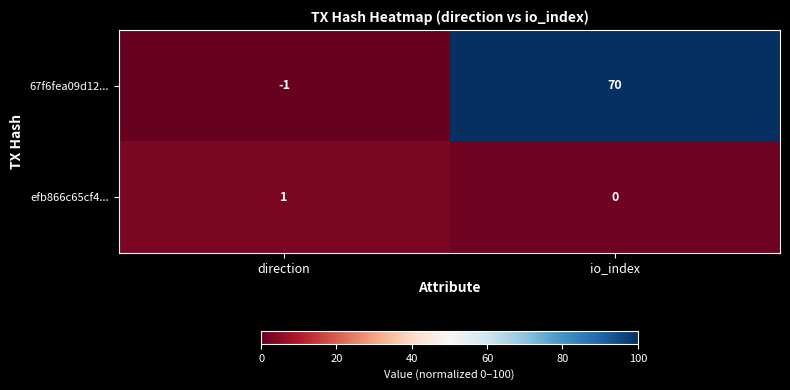

Reading right to left, extract all data points from this chart.

67f6fea09d12...: io_index=70	direction=-1
efb866c65cf4...: io_index=0	direction=1